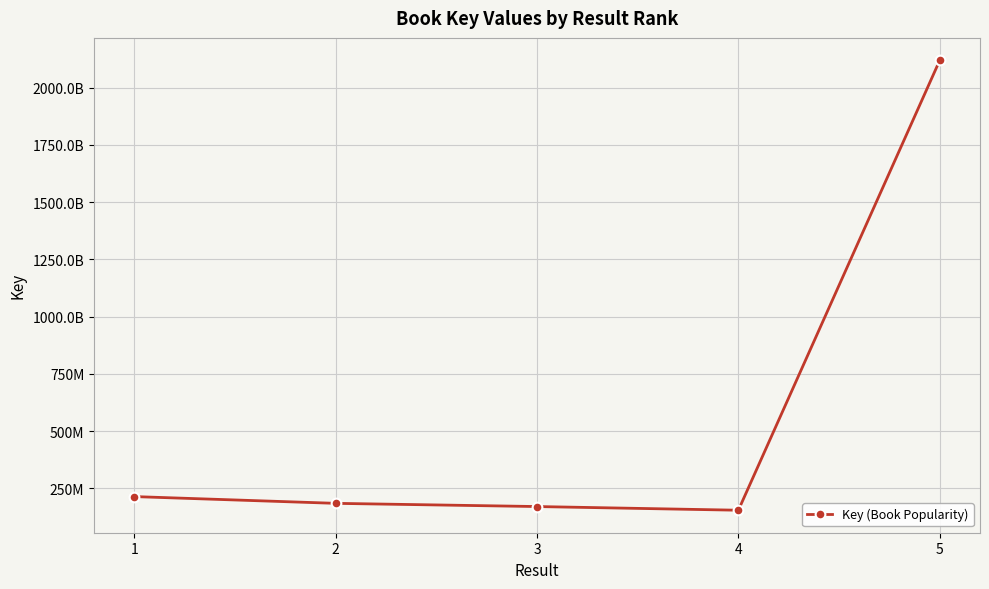

Is this an area chart (filled region under the line)?

No